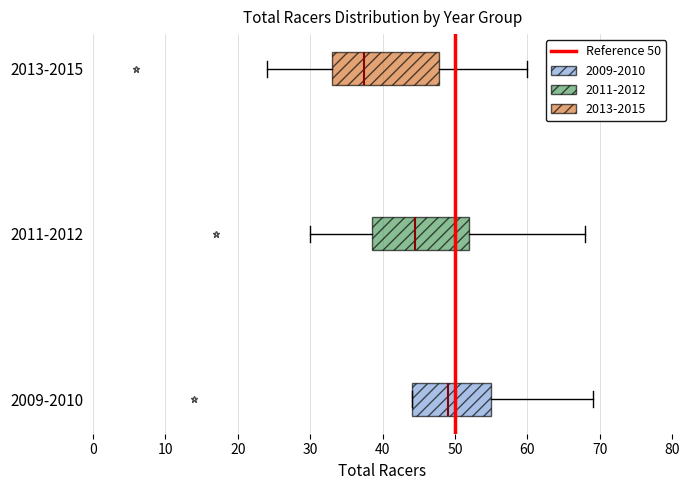

Which box has the furthest to the right median line?

2009-2010